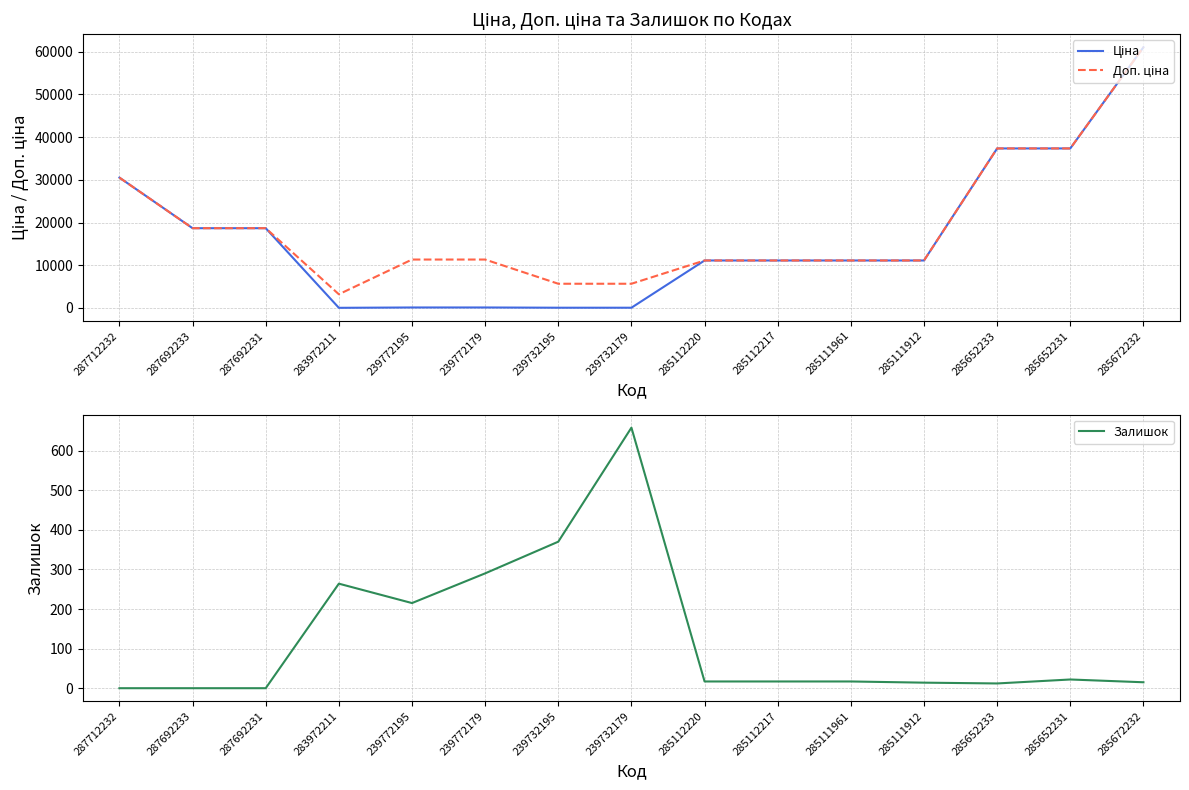

At which label is Доп. ціна closest to 32114?

287712232